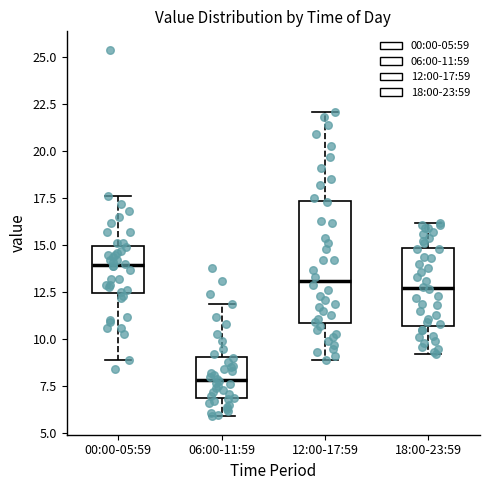

Which box is the tallest, from its lower edge to its upper edge?

12:00-17:59